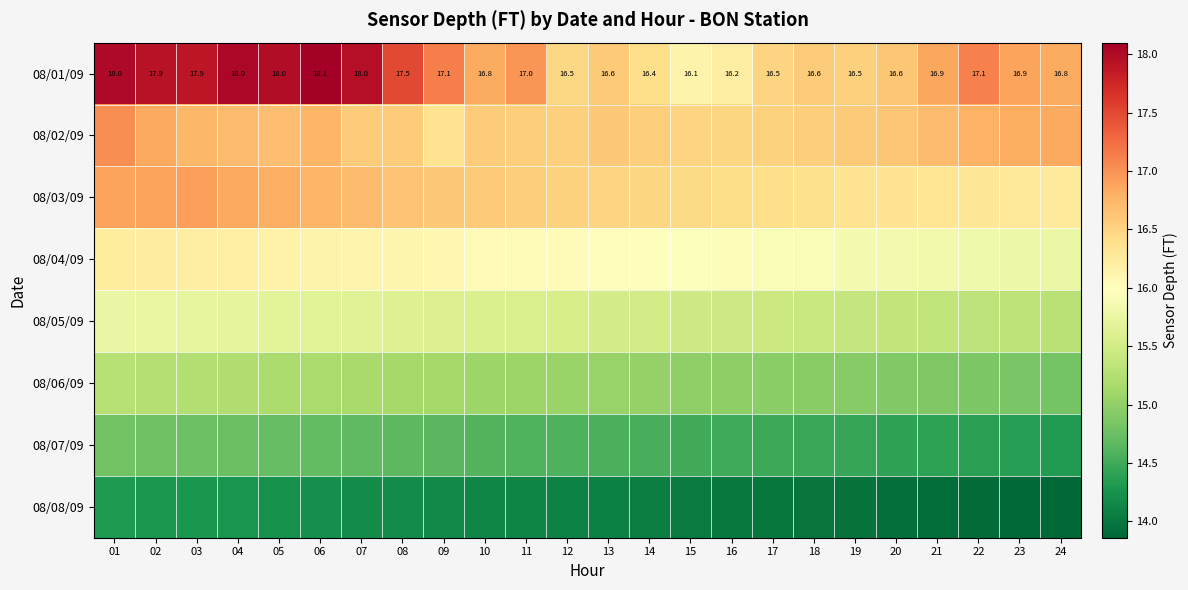

Read the 08/06/09 value at 07.

15.2